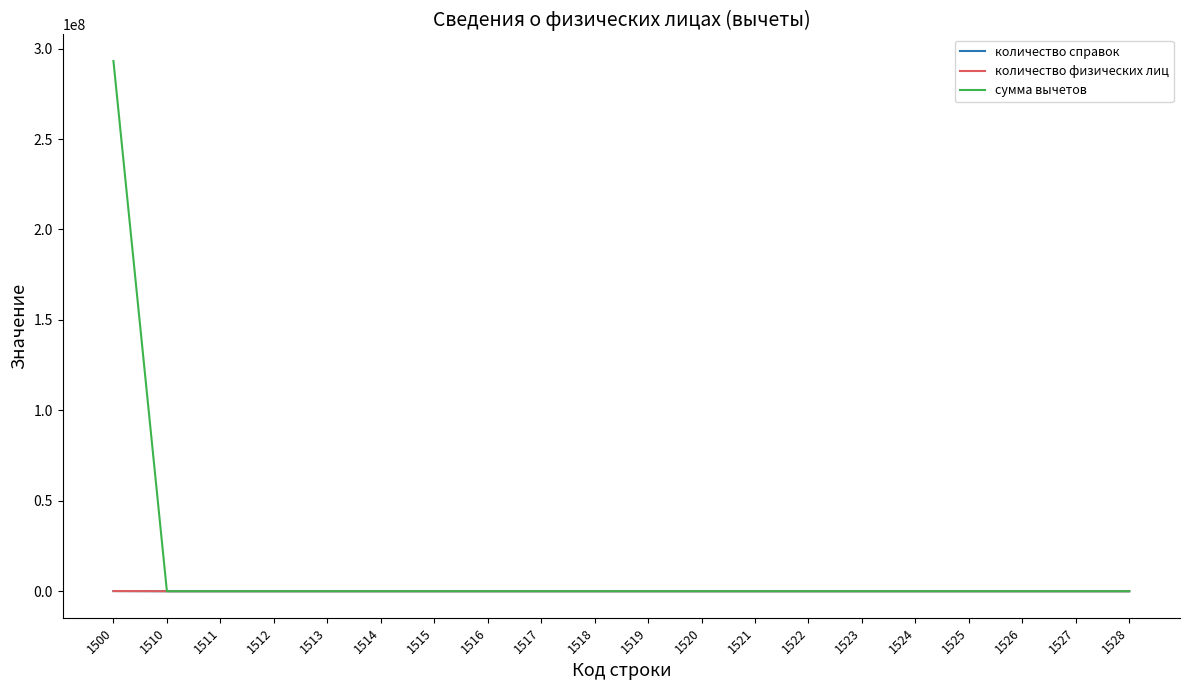

Which series has the largest total across all categories?

сумма вычетов